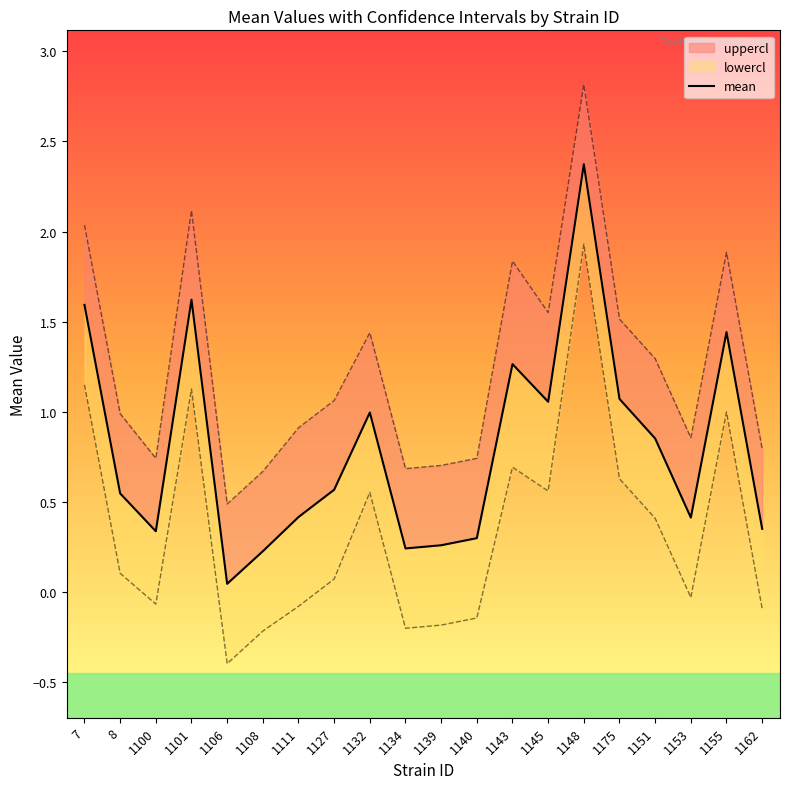

The value at 1134 is 0.2. True or false?

True